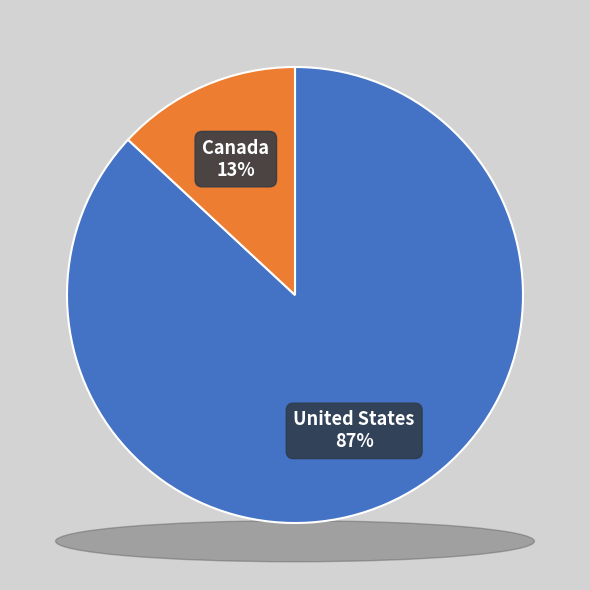

Does Canada account for over 50% of the chart?

No